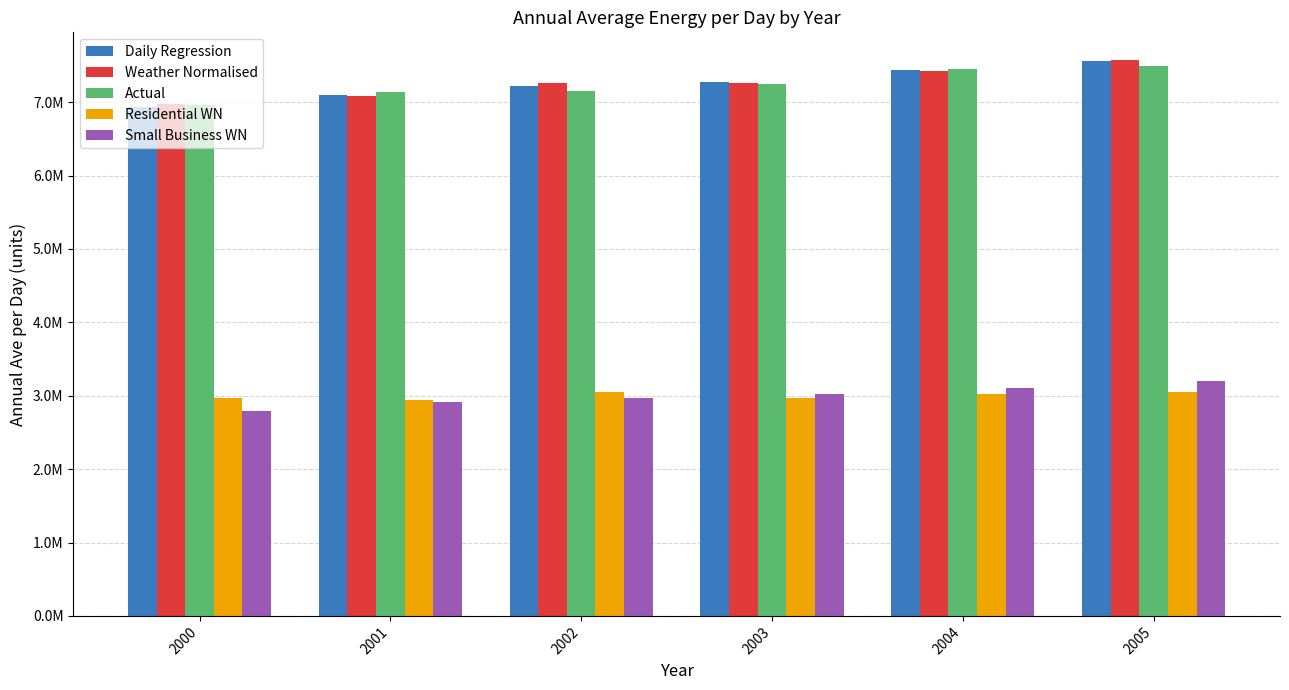

Between 2001 and 2003, which series saw the biggest shift?

Weather Normalised